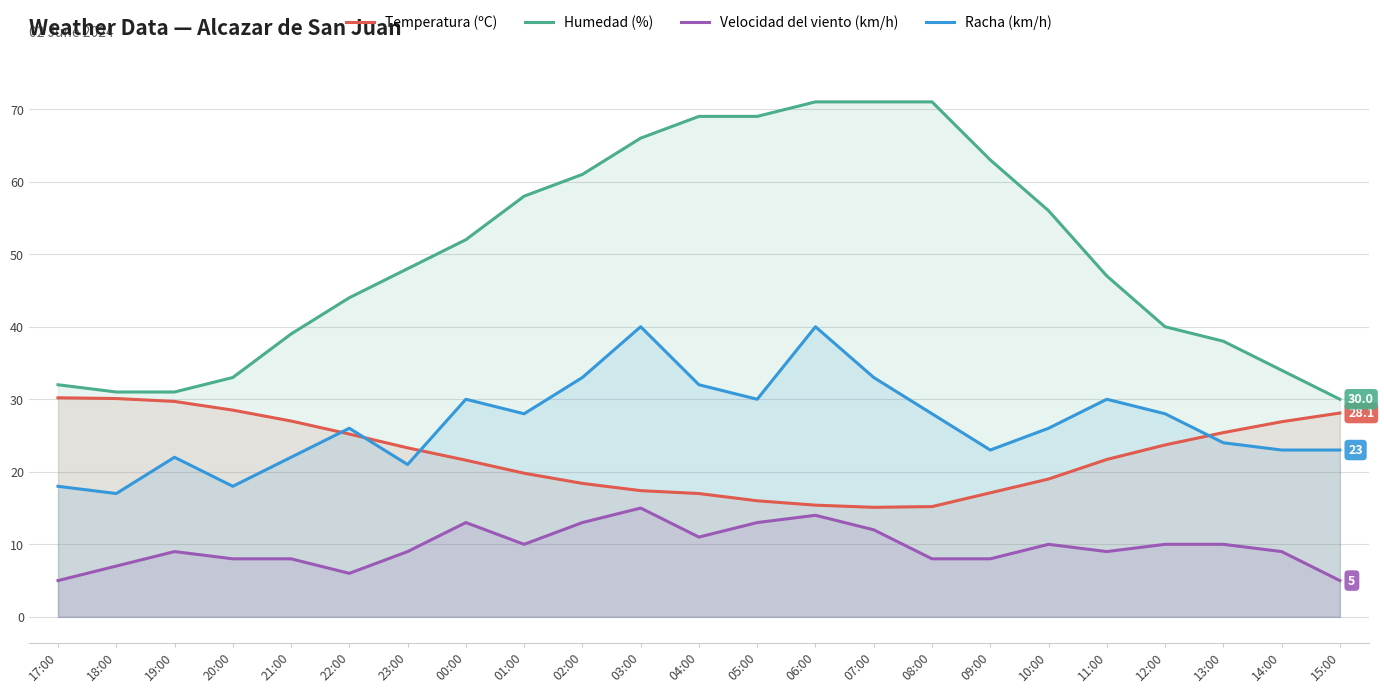

The Humedad (%) series shows 54.3 at 17:00. True or false?

False